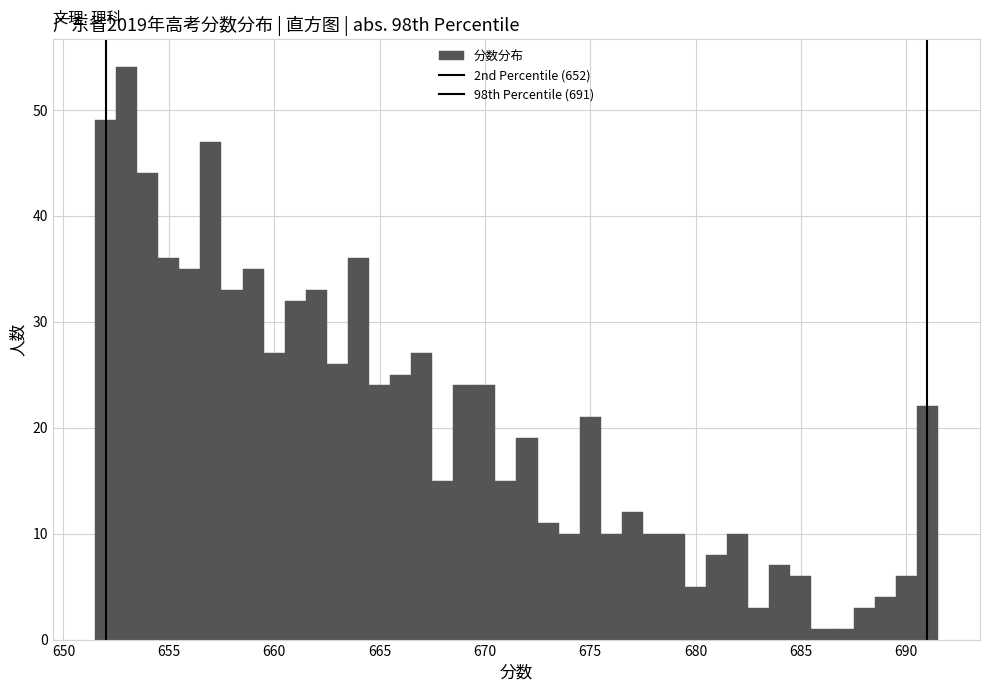

Around what value on the x-axis is the tallest bar? Give the approximate position of its centre, as read against the axis.

653.0